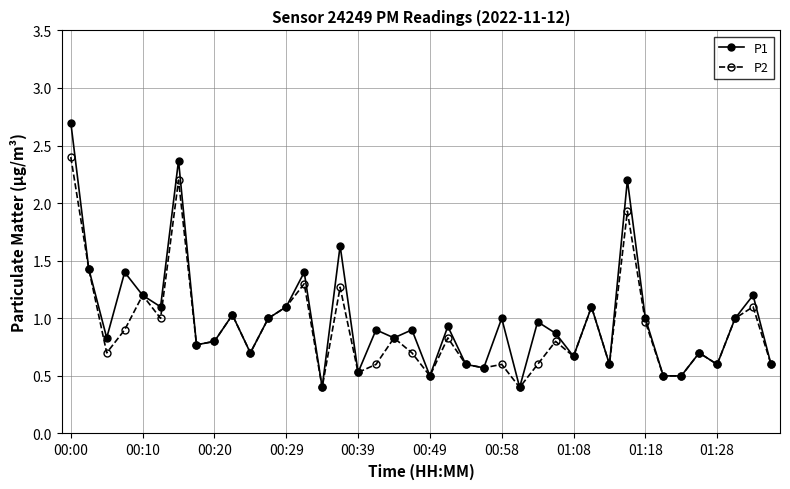

Does the chart display data point markers on the line(s)?

Yes